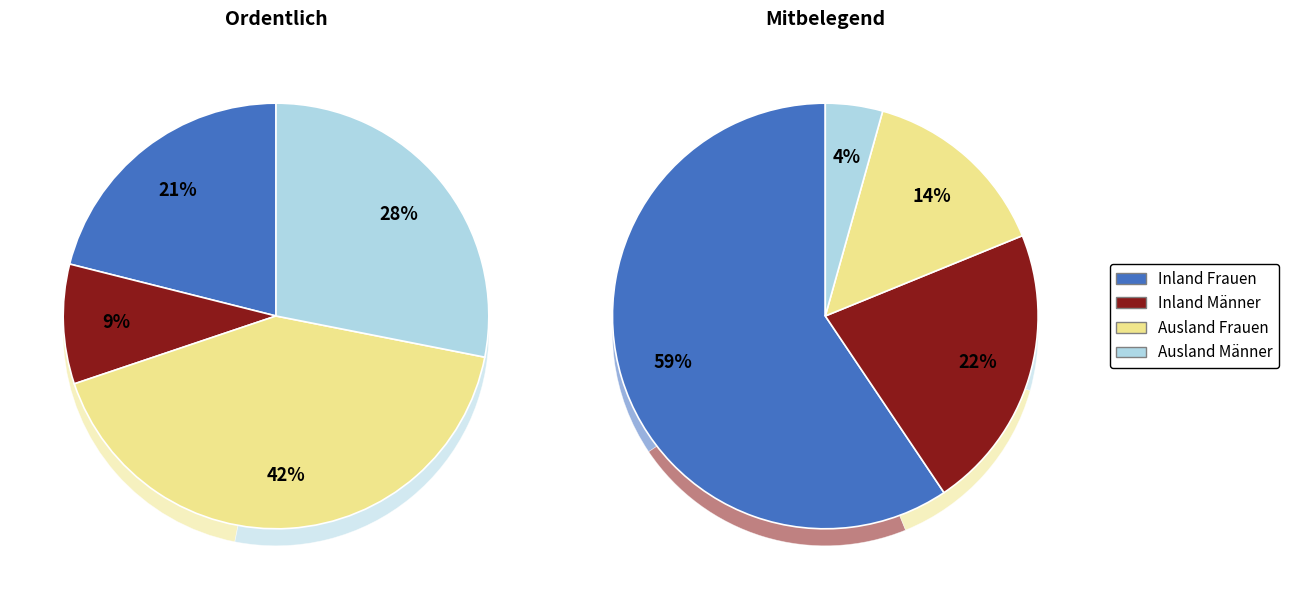

The Ordentlich slice represents 82% of the pie. True or false?

False